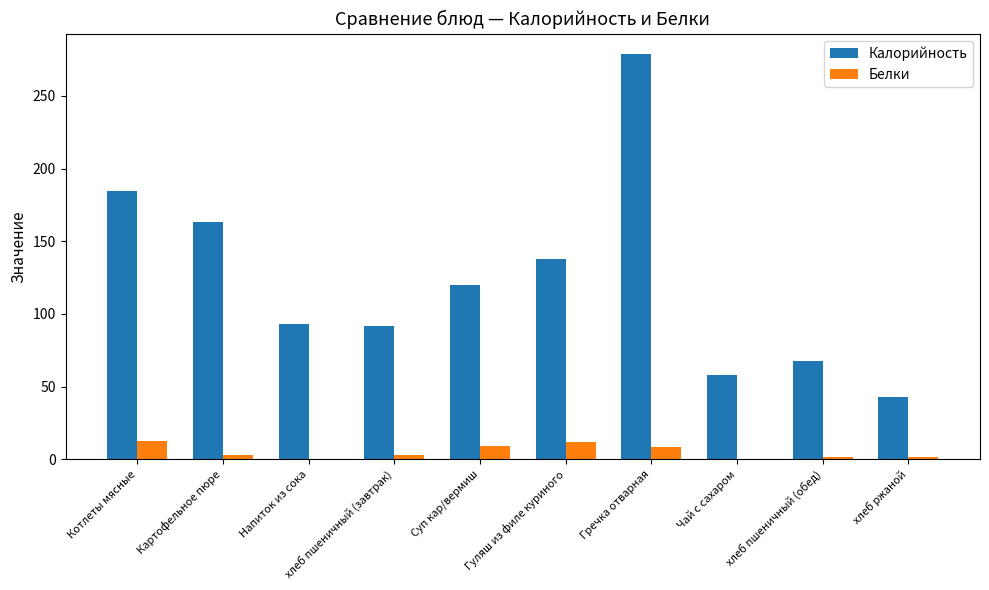

What is the sum of all Калорийность values?

1238.4